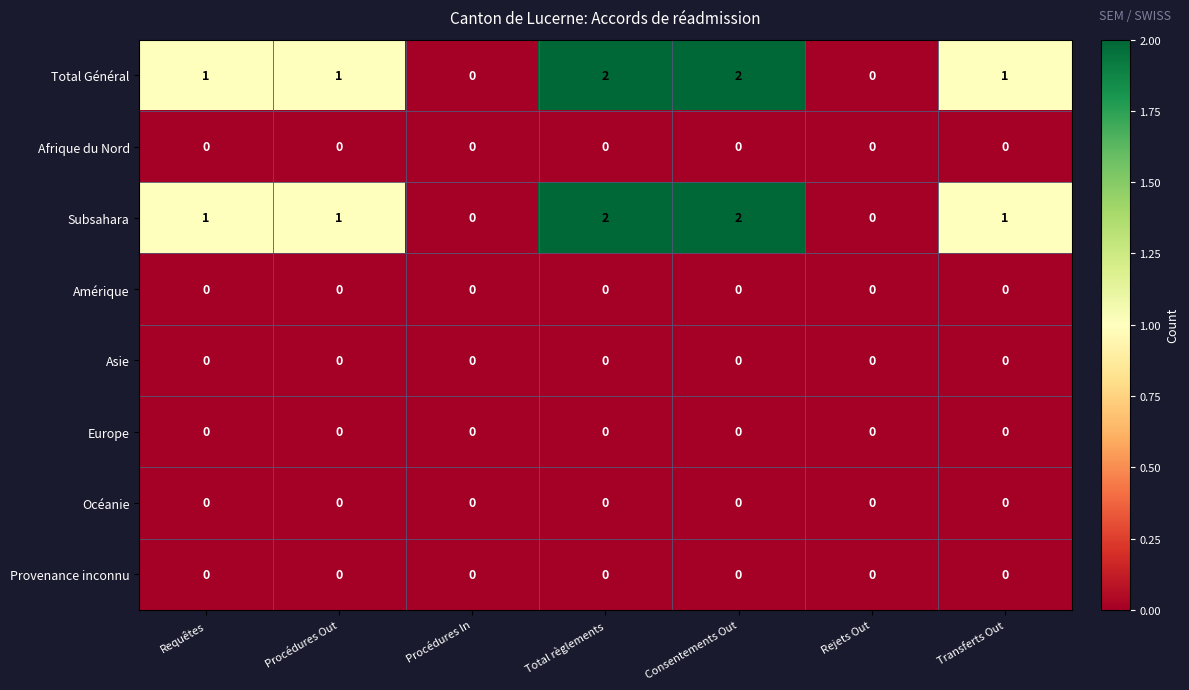

The value of Subsahara at Total règlements is 1. True or false?

False